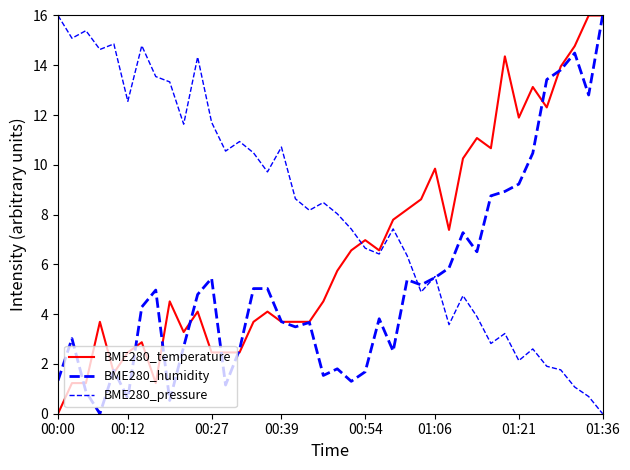

How many lines are shown in the chart?

3